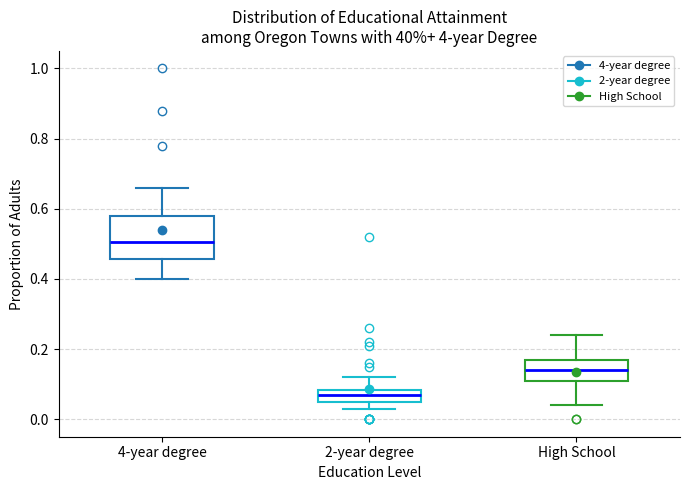

Reading left to right, transcribe this box plot: for each box, give where its median line is, the range the box spans, and where its two whiskers end, as read against the y-axis. The values are not printed on the chart, so give them approximately, as read against the axis.

4-year degree: median 0.50, box 0.46 to 0.58, whiskers 0.40 to 0.66
2-year degree: median 0.08 (inside the box), box 0.06 to 0.08, whiskers 0.04 to 0.12
High School: median 0.14, box 0.10 to 0.18, whiskers 0.04 to 0.24